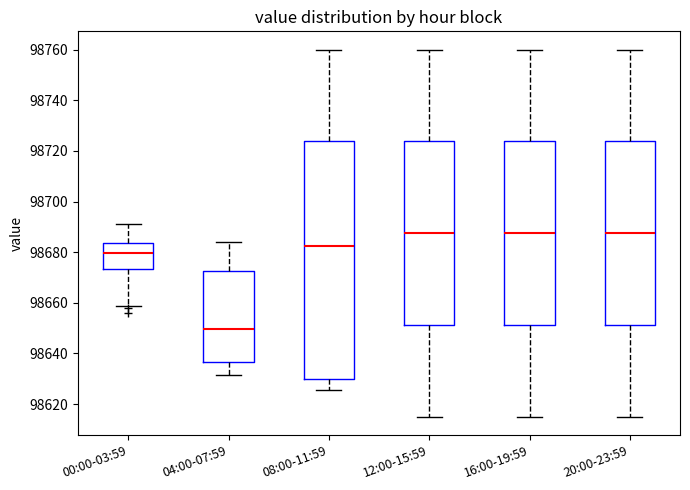

Reading left to right, transcribe this box plot: for each box, give where its median line is, the range the box spans, and where its two whiskers end, as read against the y-axis. The values are not printed on the chart, so give them approximately, as read against the axis.

00:00-03:59: median 98680, box 98674 to 98684, whiskers 98658 to 98692
04:00-07:59: median 98650, box 98636 to 98672, whiskers 98632 to 98684
08:00-11:59: median 98682, box 98630 to 98724, whiskers 98626 to 98760
12:00-15:59: median 98688, box 98652 to 98724, whiskers 98616 to 98760
16:00-19:59: median 98688, box 98652 to 98724, whiskers 98616 to 98760
20:00-23:59: median 98688, box 98652 to 98724, whiskers 98616 to 98760